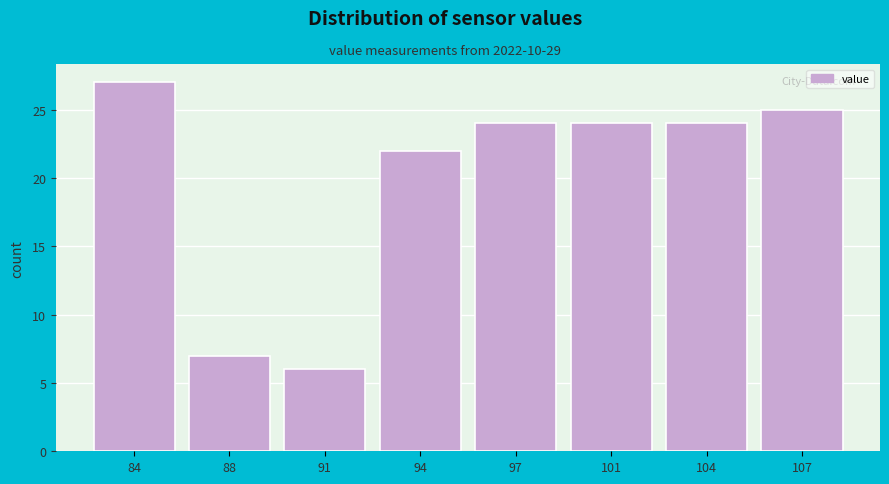

Reading left to right, what are all the values shown in this chart?

84=27	88=7	91=6	94=22	97=24	101=24	104=24	107=25